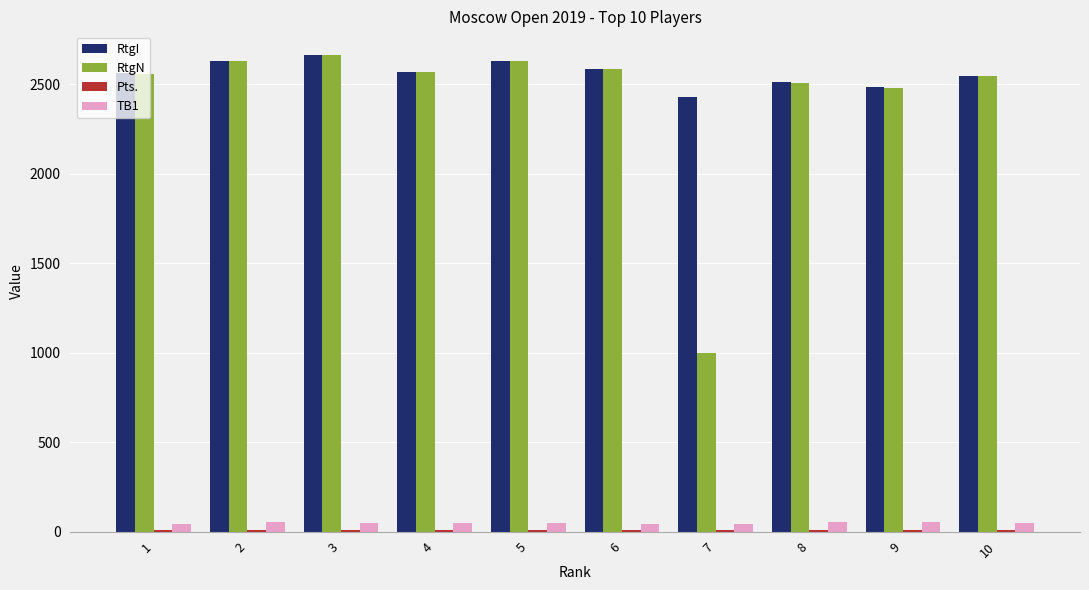

Which series has the largest total across all categories?

RtgI